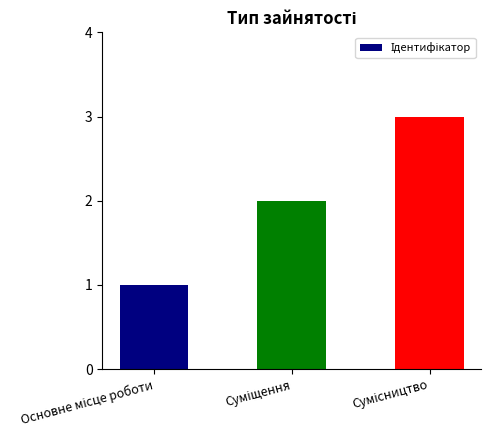

How many distinct data groups are displayed?

1